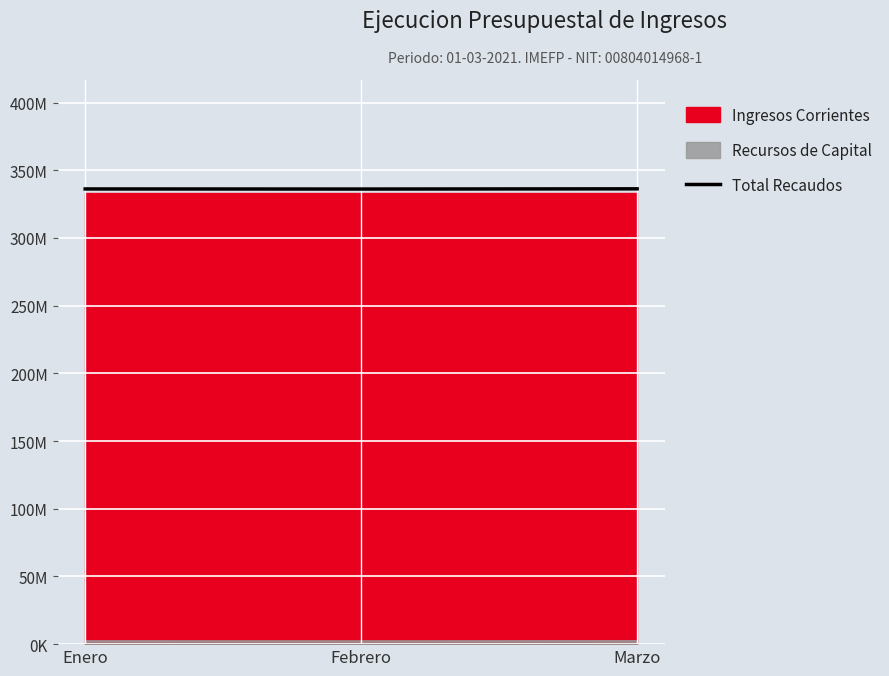

What is the maximum value shown in the chart?

336280941.1